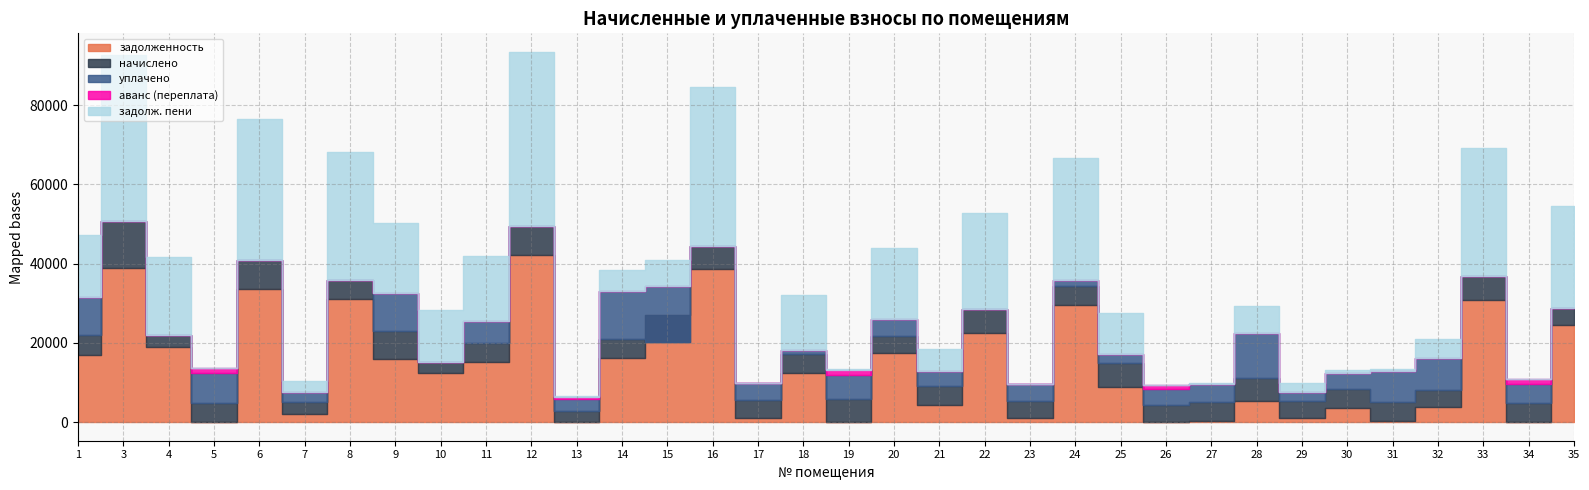

True or false: аванс (переплата) has a value of -430.1 at 14.

False